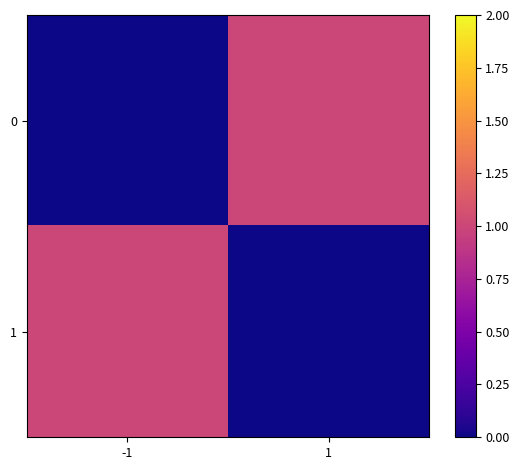

Between 1 and -1, which is larger?

1